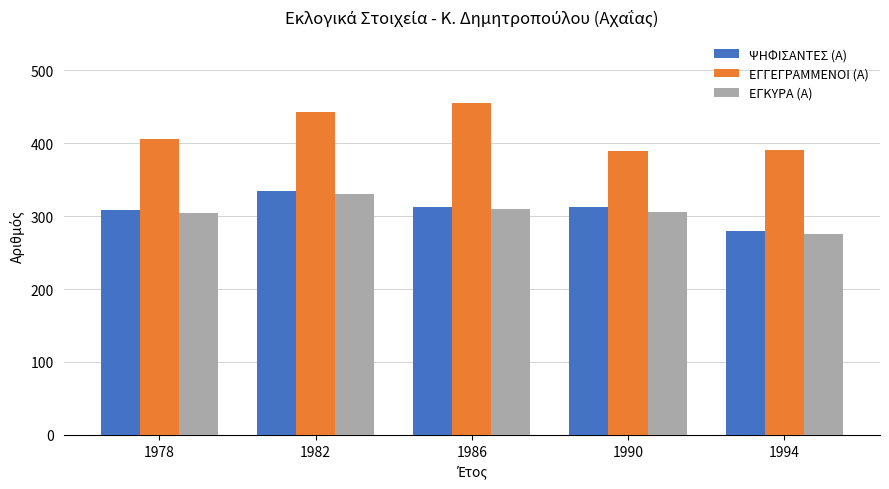

What is the sum of the ΕΓΓΕΓΡΑΜΜΕΝΟΙ (Α) values at 1994 and 1978?

797